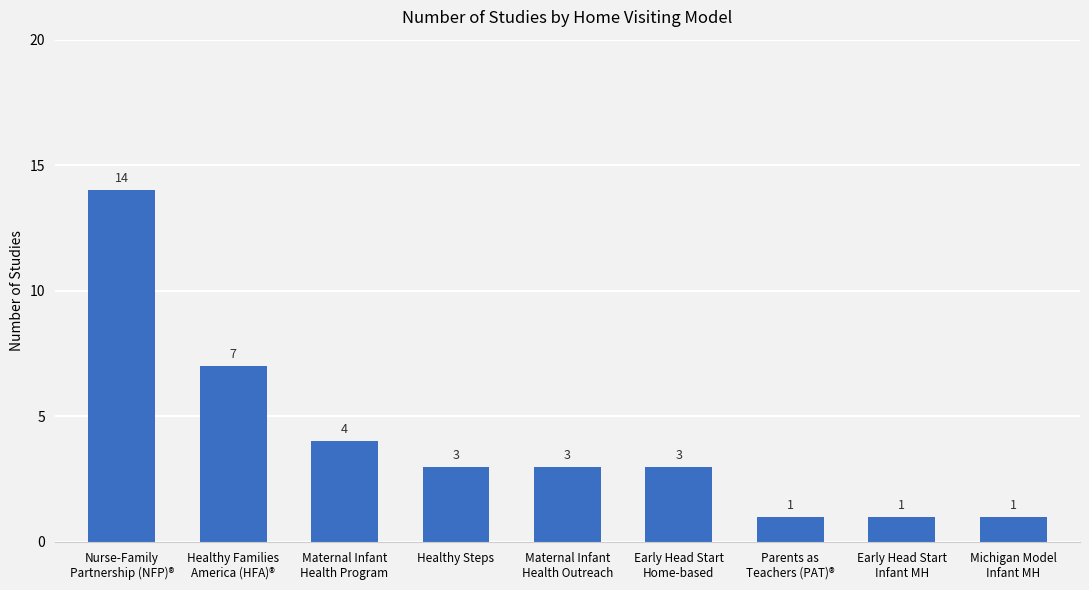

What is the label of the 4th bar from the left?

Healthy Steps